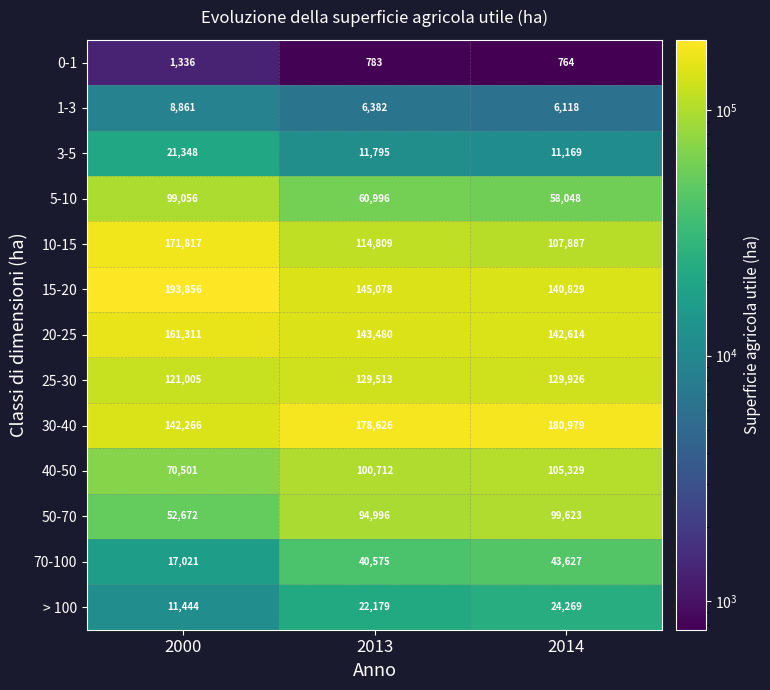

Between 2000 and 2013, which series saw the biggest shift?

10-15